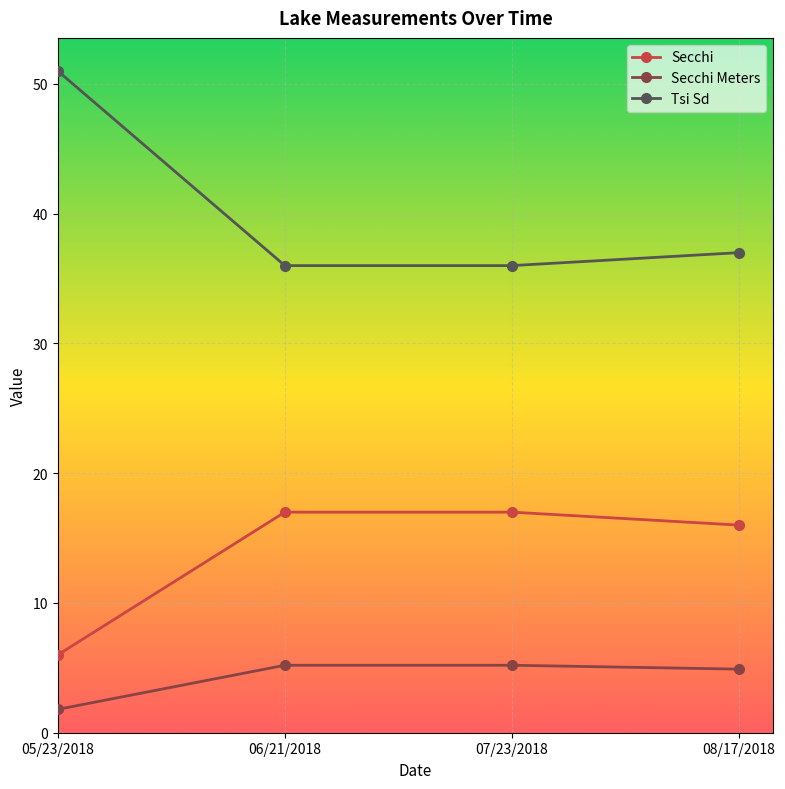

How many lines are shown in the chart?

3